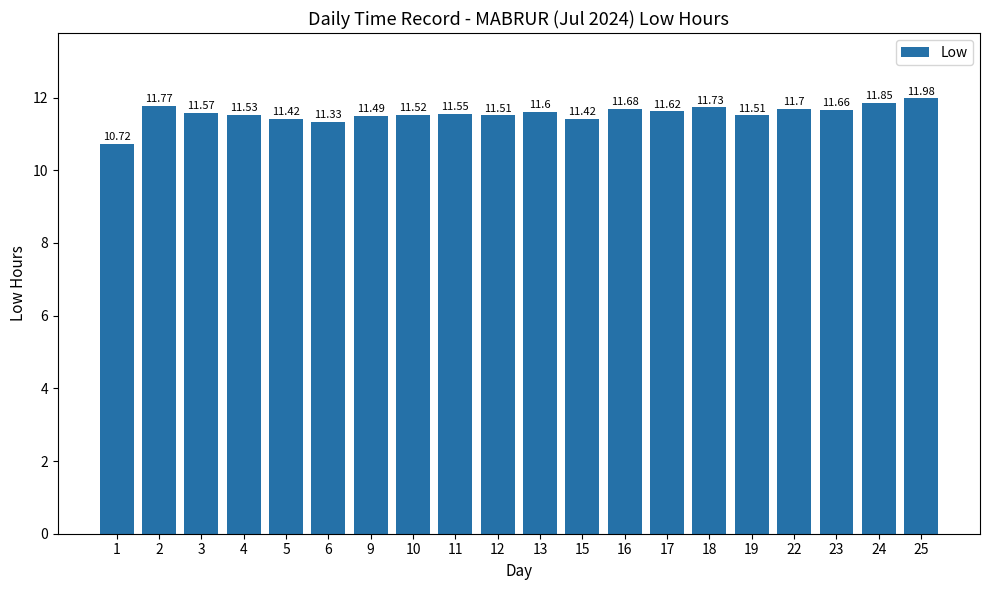

How many data points does each series have?

20